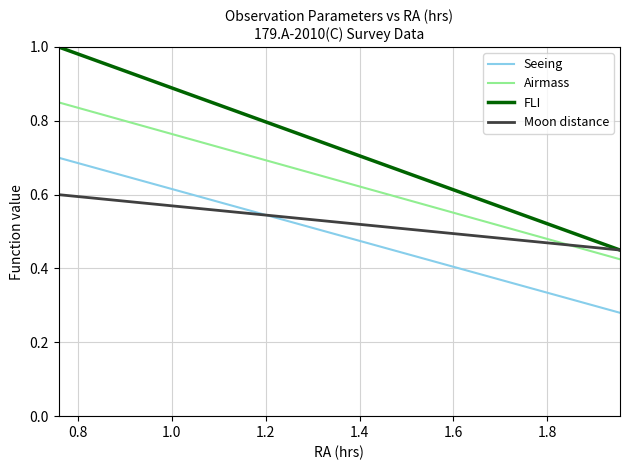

Which series has the largest range (max minus min)?

FLI